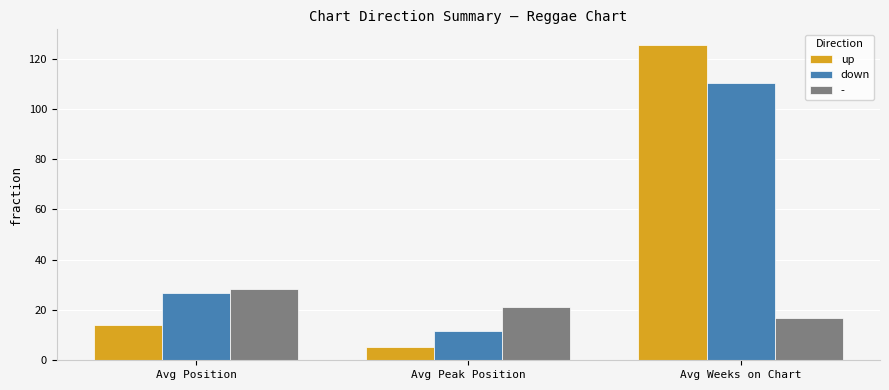

What is the label of the 1st bar from the left?

Avg Position